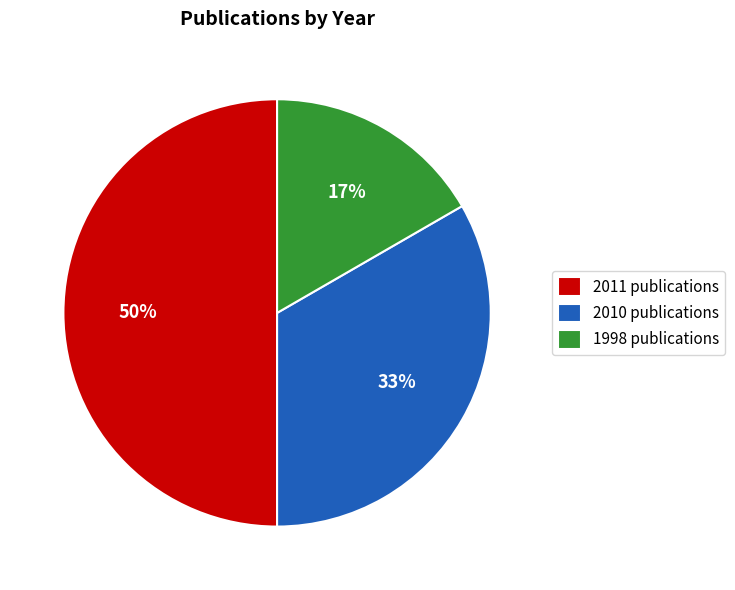

To the nearest percent, what portion does 2010 publications represent?

33%